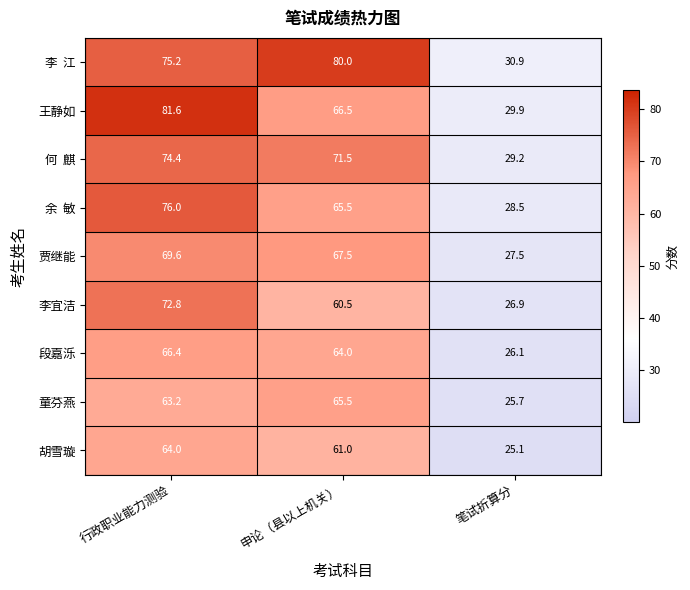

List the labels in order of 贾继能 value, largest first.

行政职业能力测验, 申论（县以上机关）, 笔试折算分